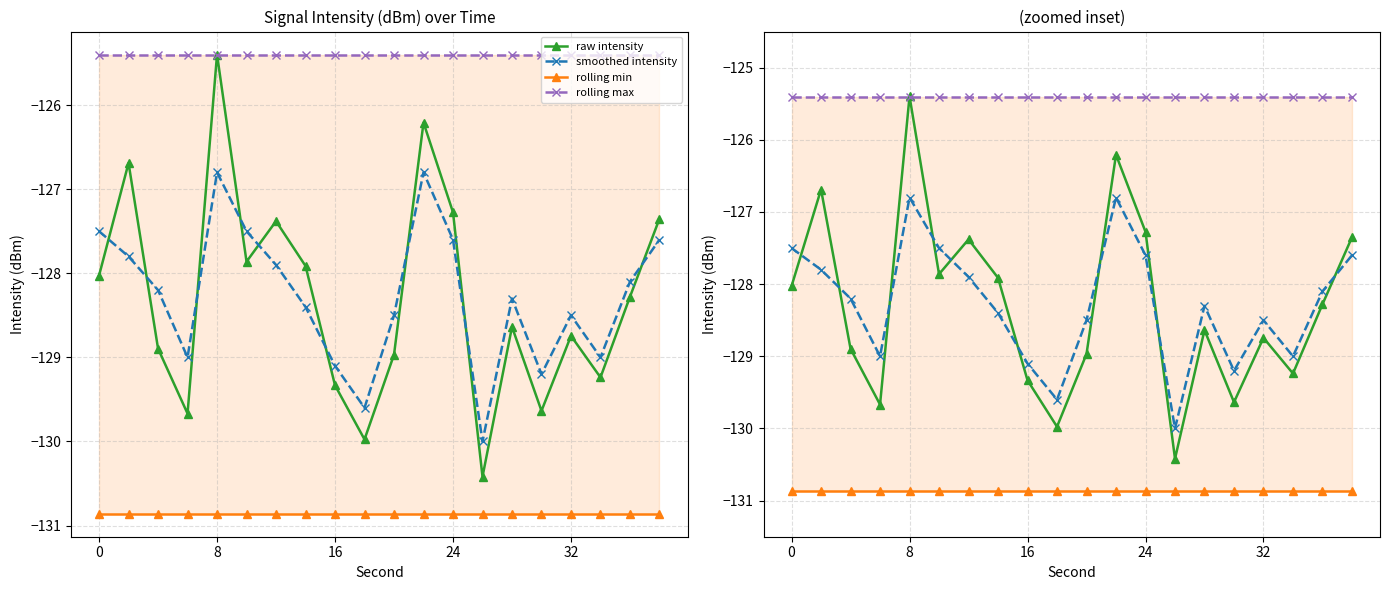

What are all the series names shown in the legend?

raw intensity, smoothed intensity, rolling min, rolling max